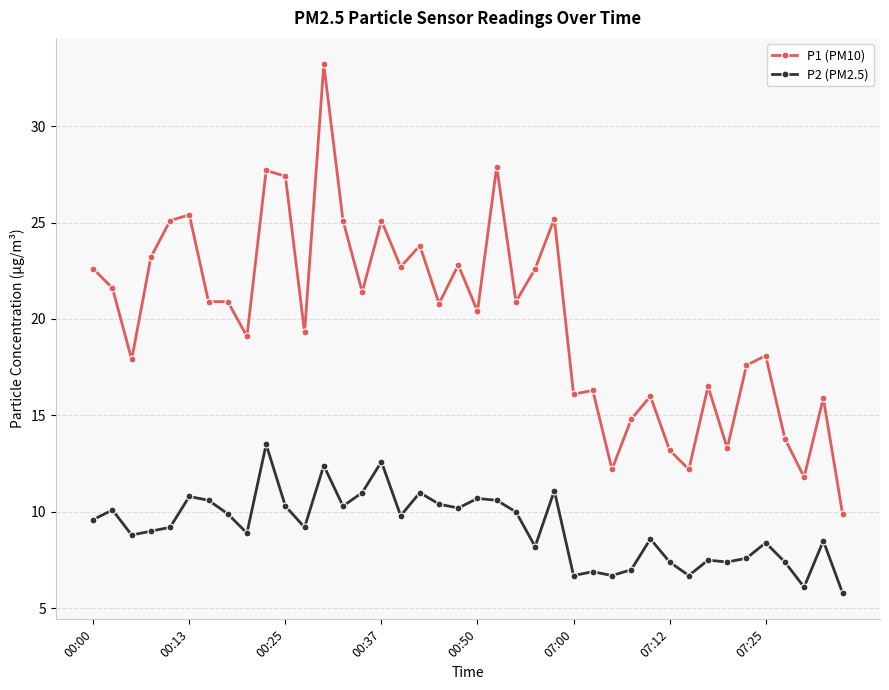

Which series has the largest total across all categories?

P1 (PM10)